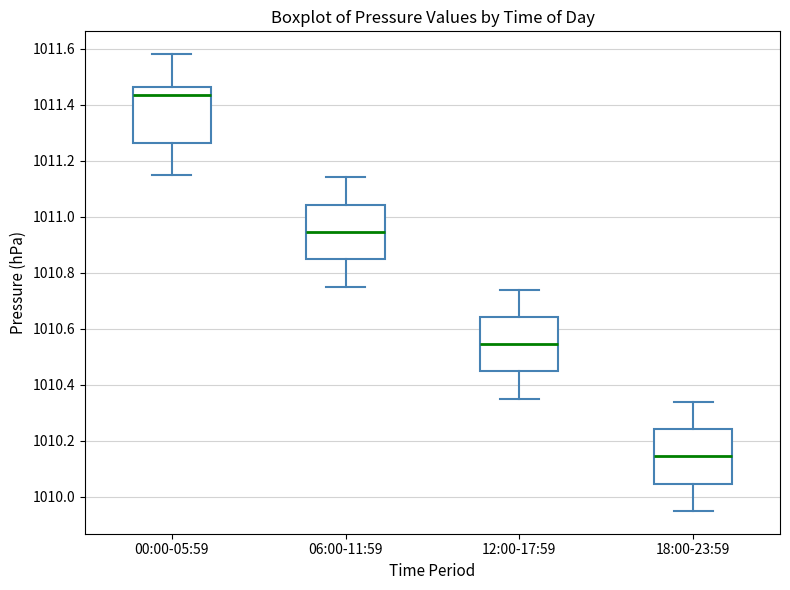

Which box's median line is the highest?

00:00-05:59